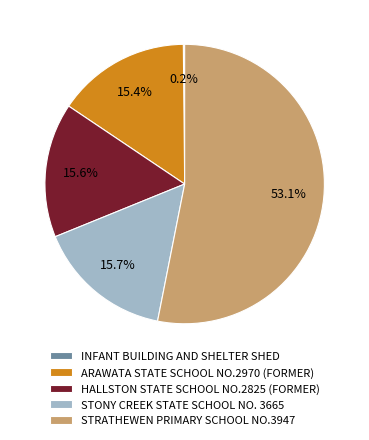

Is the sum of STRATHEWEN PRIMARY SCHOOL NO.3947 and HALLSTON STATE SCHOOL NO.2825 (FORMER) greater than half?

Yes